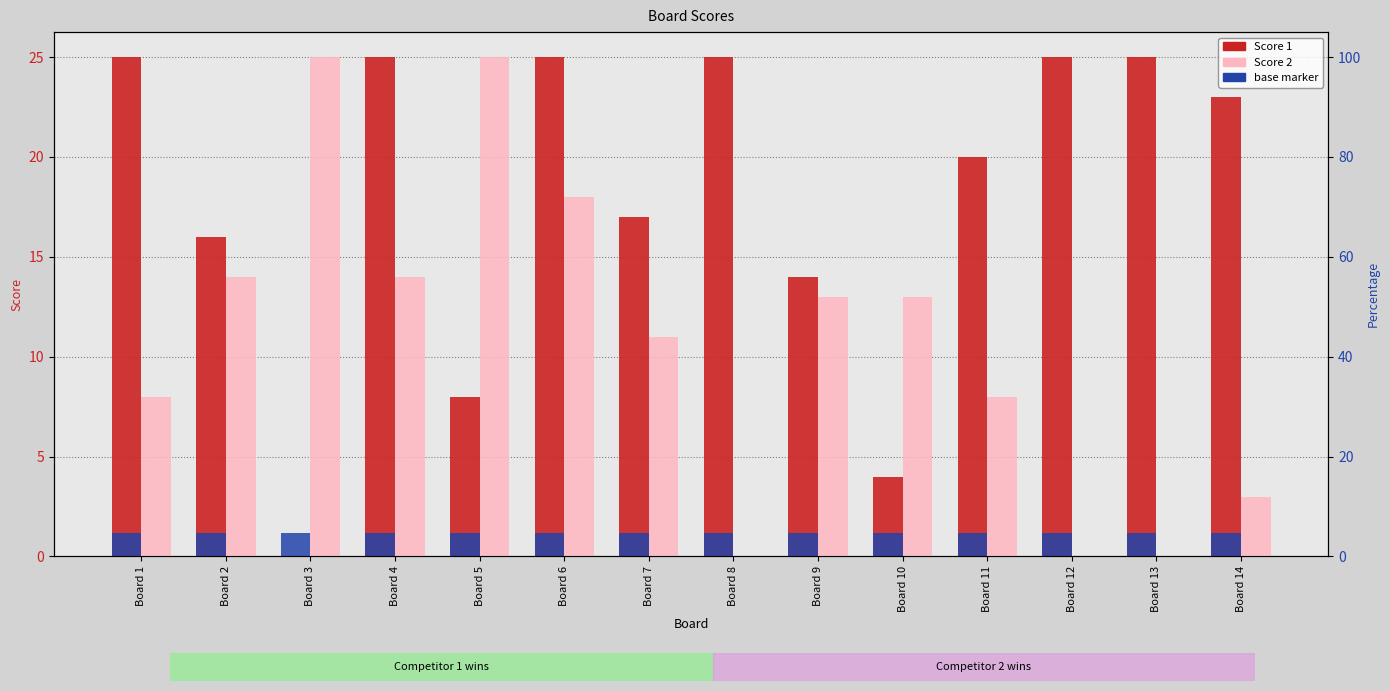

At how many categories does at least one series exceed 16?

11